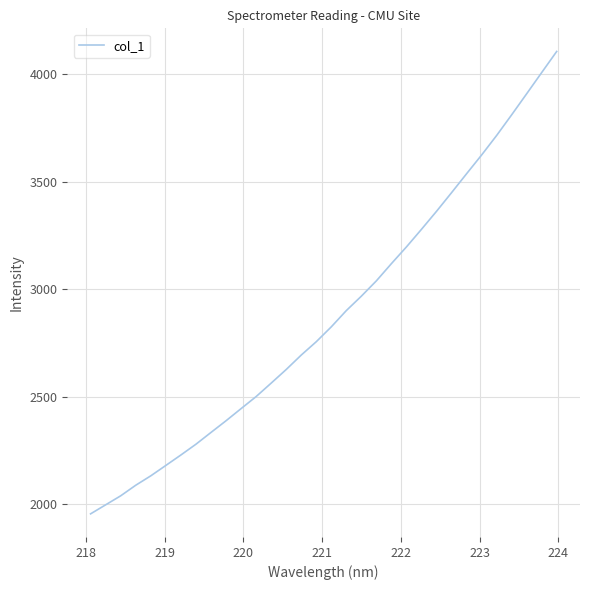

What is the difference between the maximum and minimum values?

2148.4